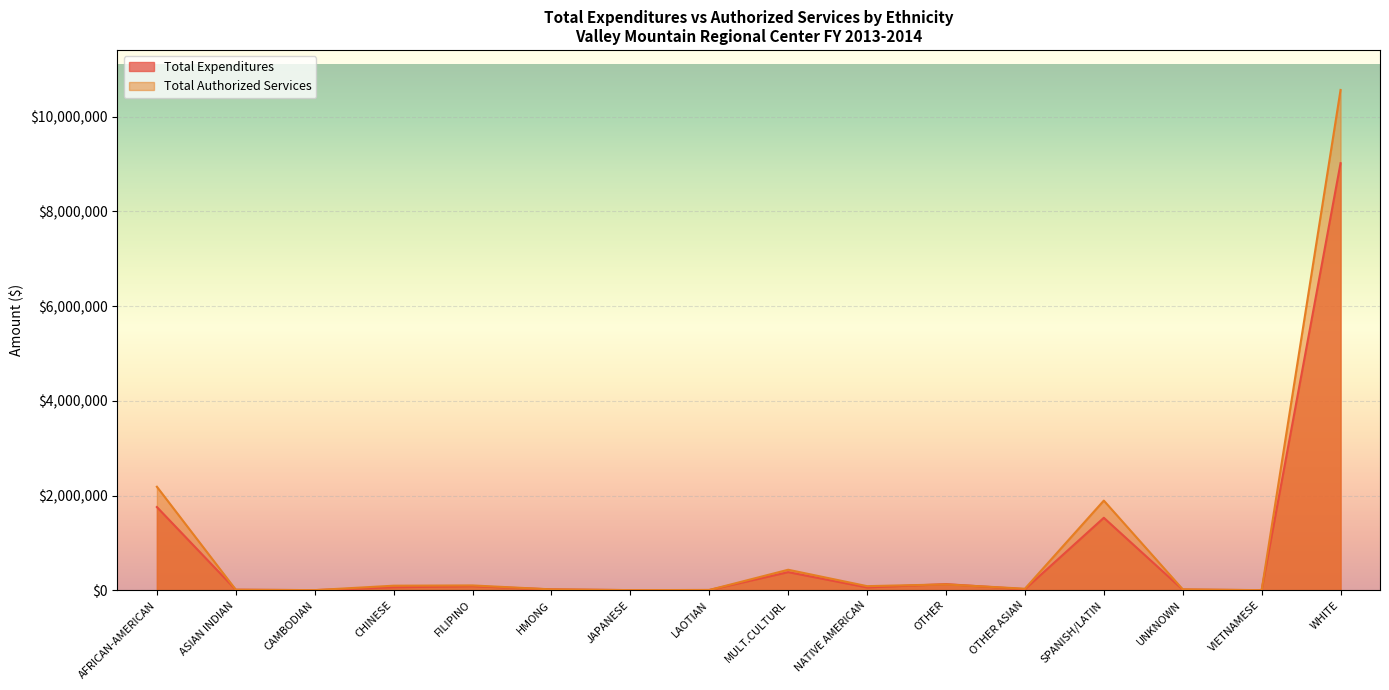

Read the Total Expenditures value at NATIVE AMERICAN.

58803.2